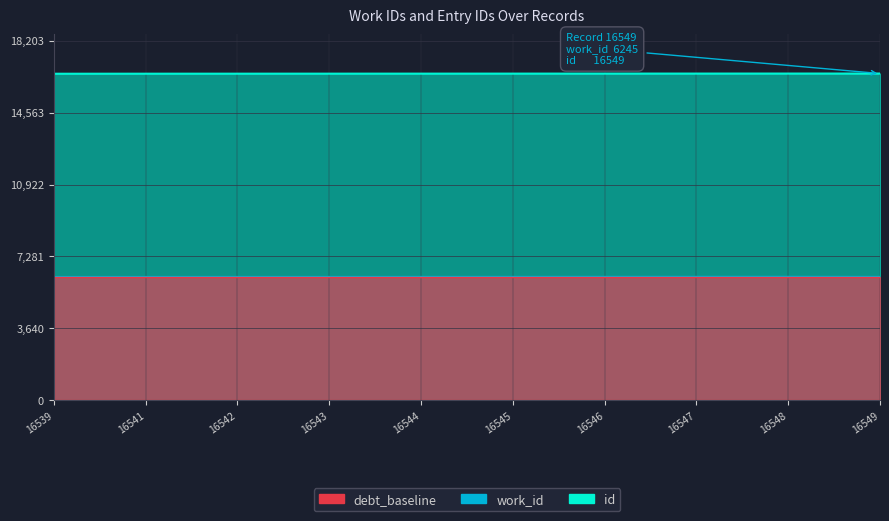

True or false: id and work_id intersect in this chart.

False